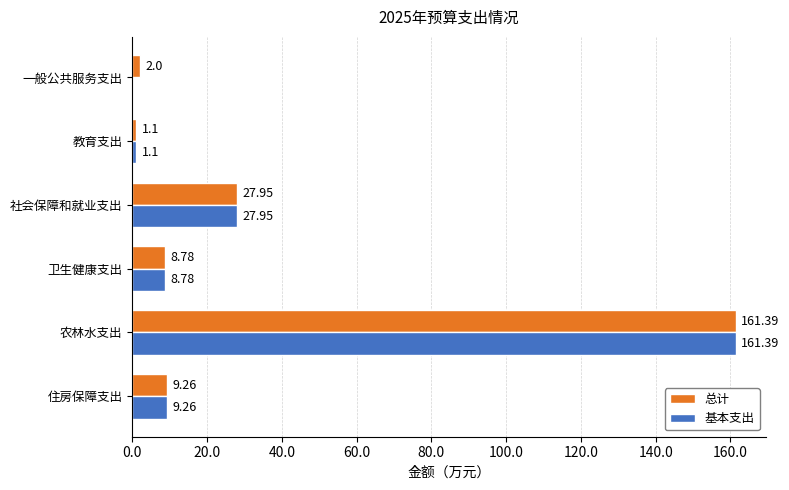

Which series changed the most between 一般公共服务支出 and 教育支出?

基本支出